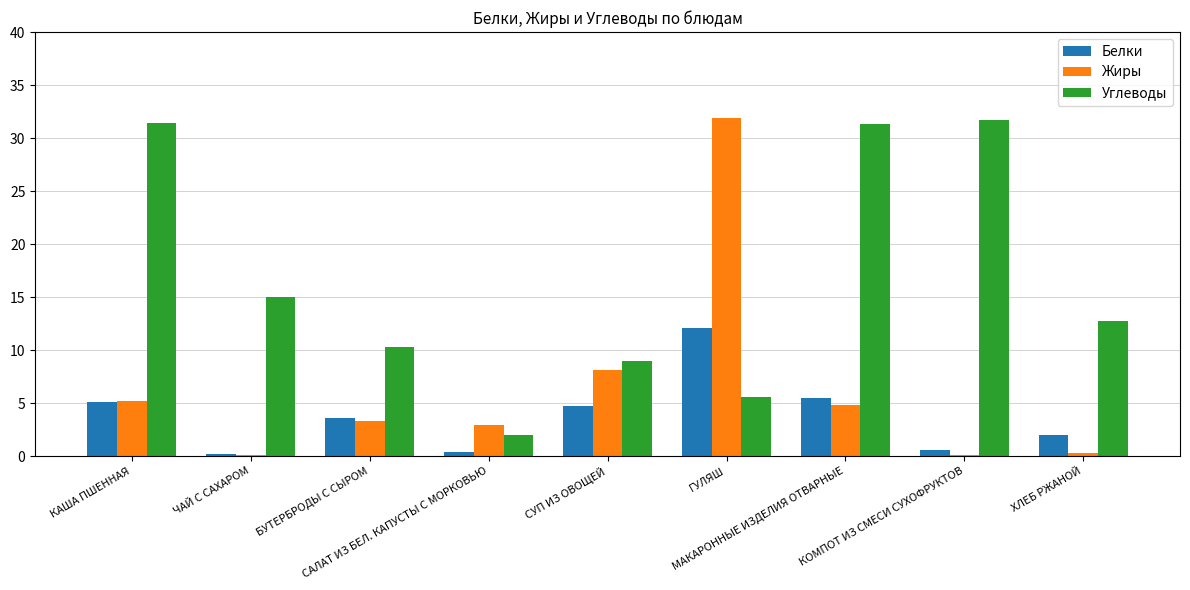

The Жиры series shows 5.4 at СУП ИЗ ОВОЩЕЙ. True or false?

False